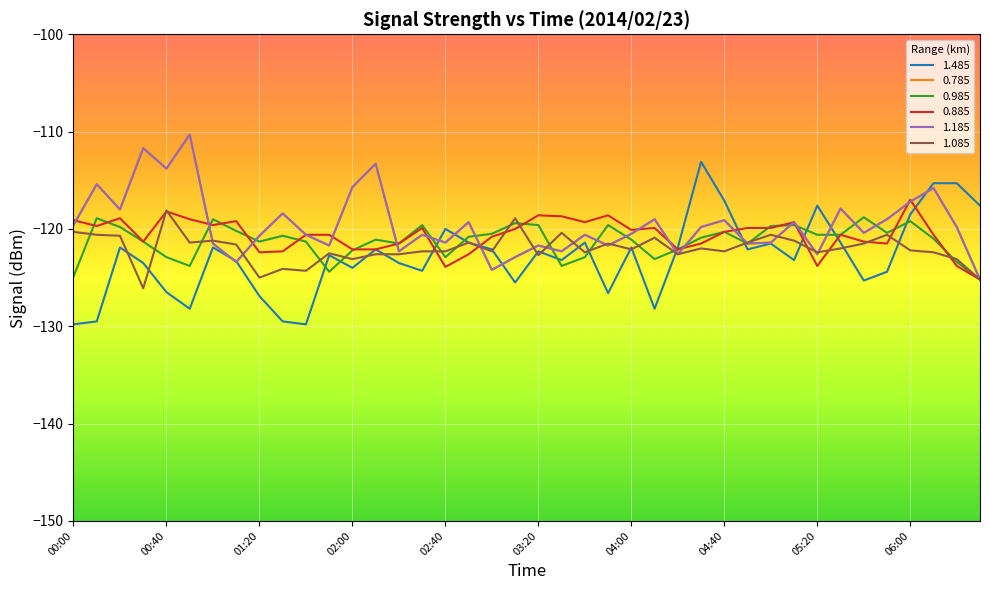

Does the chart display data point markers on the line(s)?

No